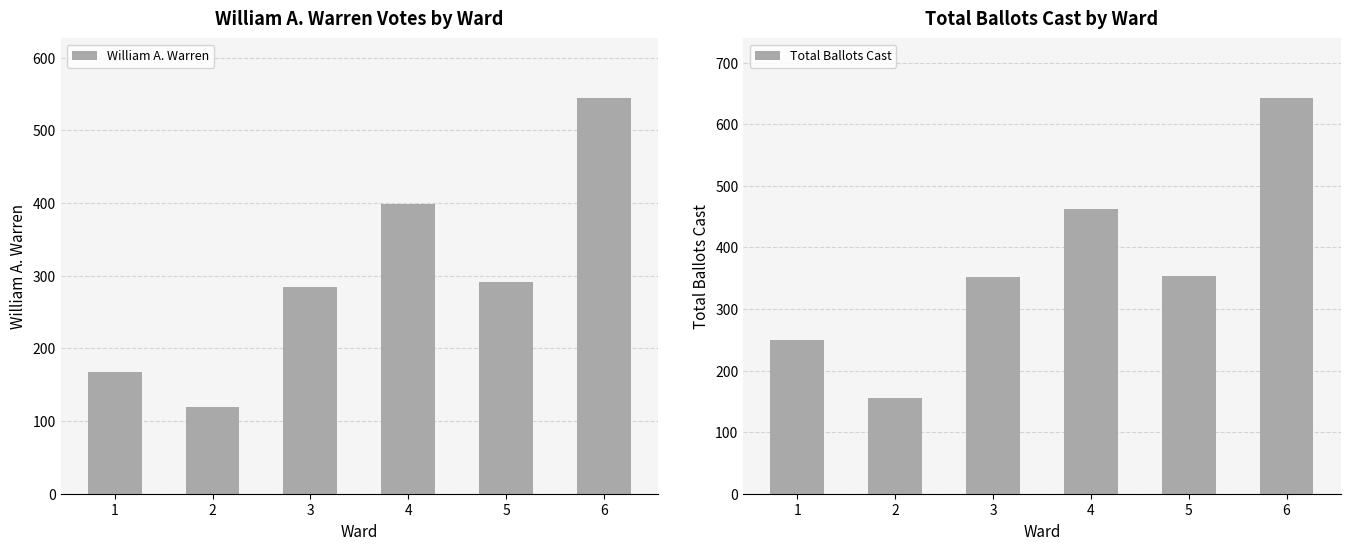

True or false: William A. Warren has a value of 291 at 5.

True